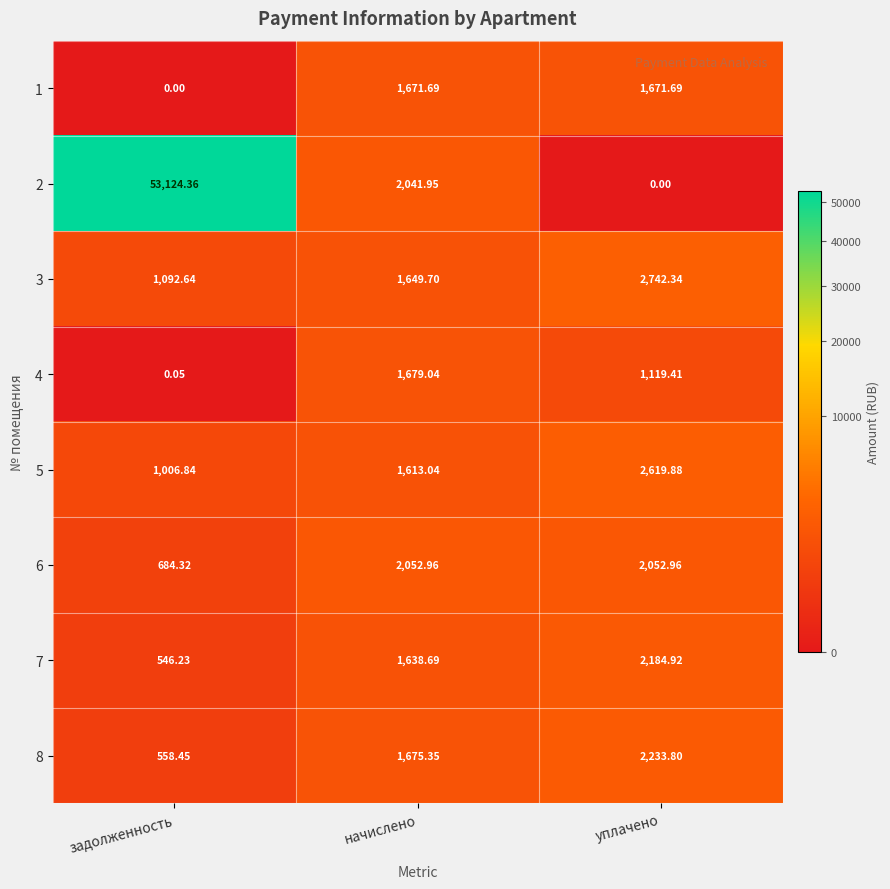

Where is 8 nearest to the value 1396?

начислено